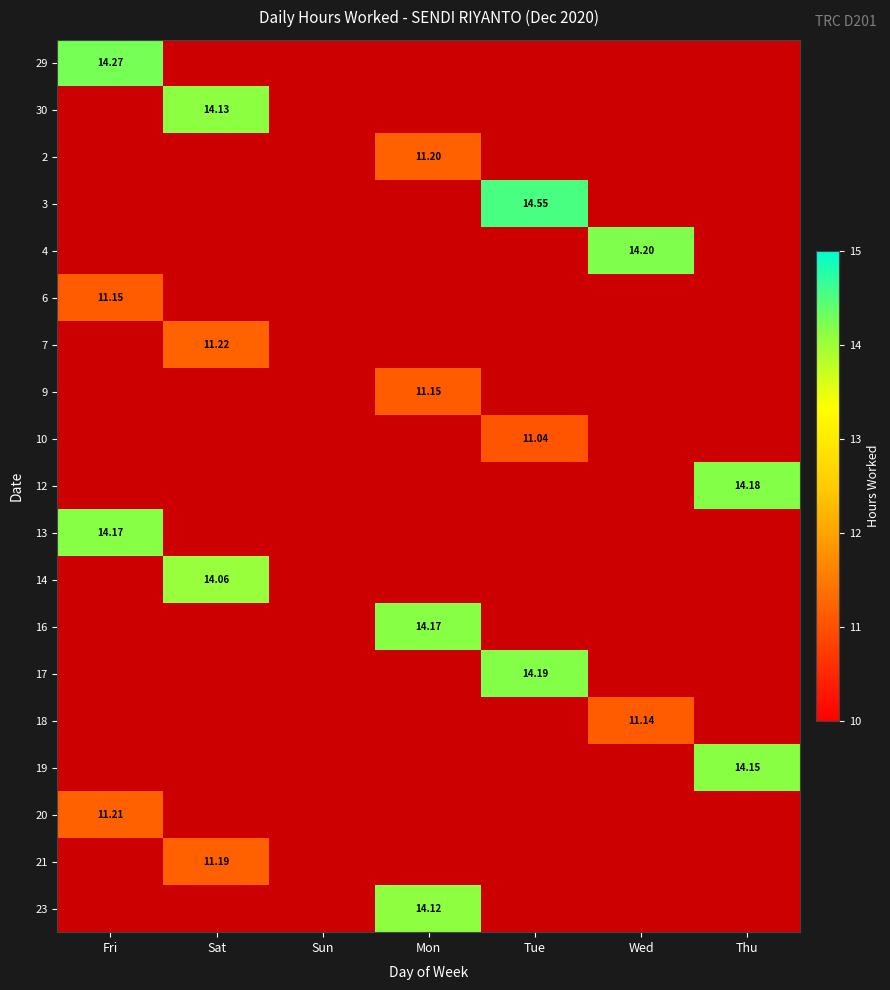

At Wed, list the series in order from largest to smallest.

29, 30, 2, 3, 4, 6, 7, 9, 10, 12, 13, 14, 16, 17, 18, 19, 20, 21, 23